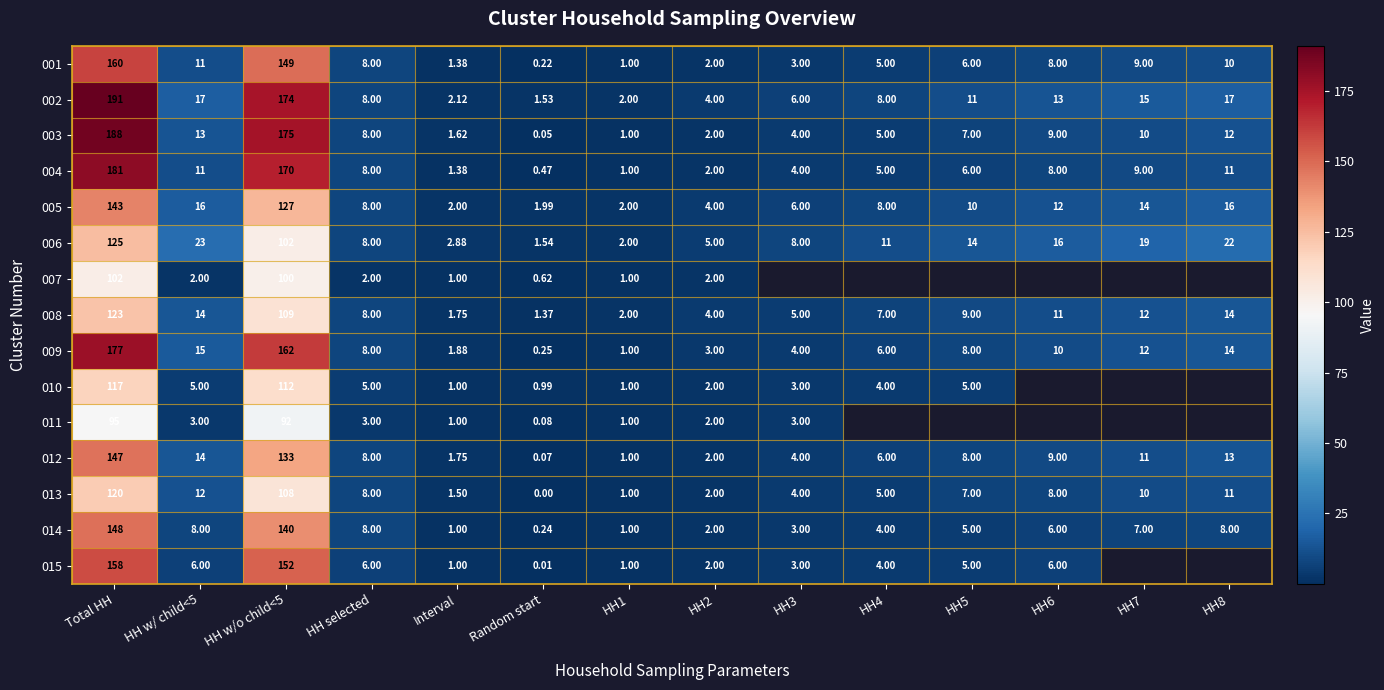

Between HH6 and HH3, which is larger?

HH6